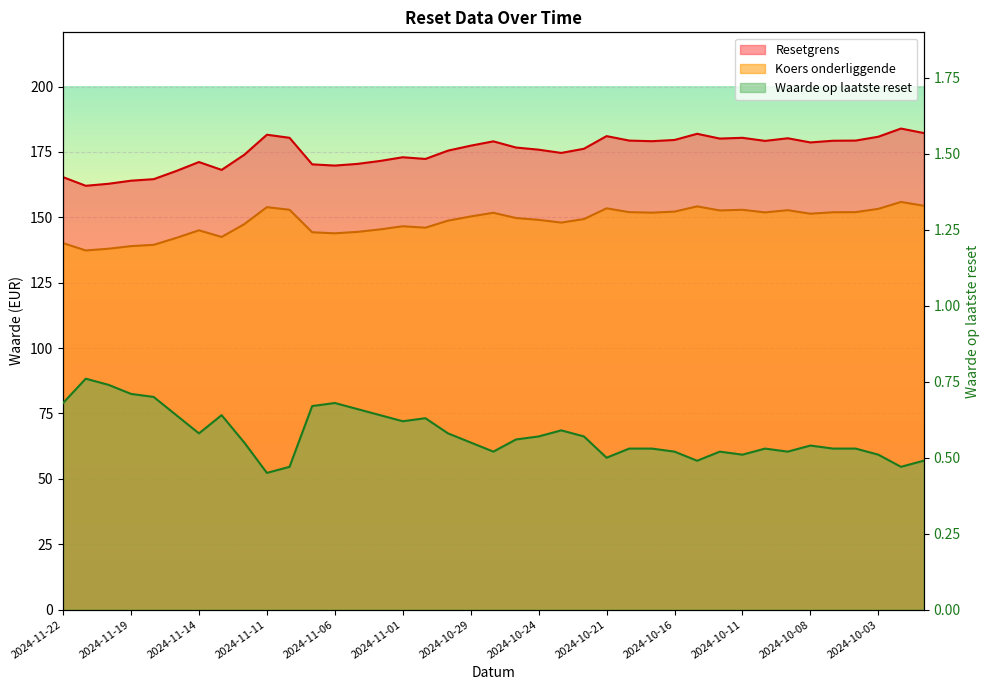

What is the maximum value shown in the chart?

184.0